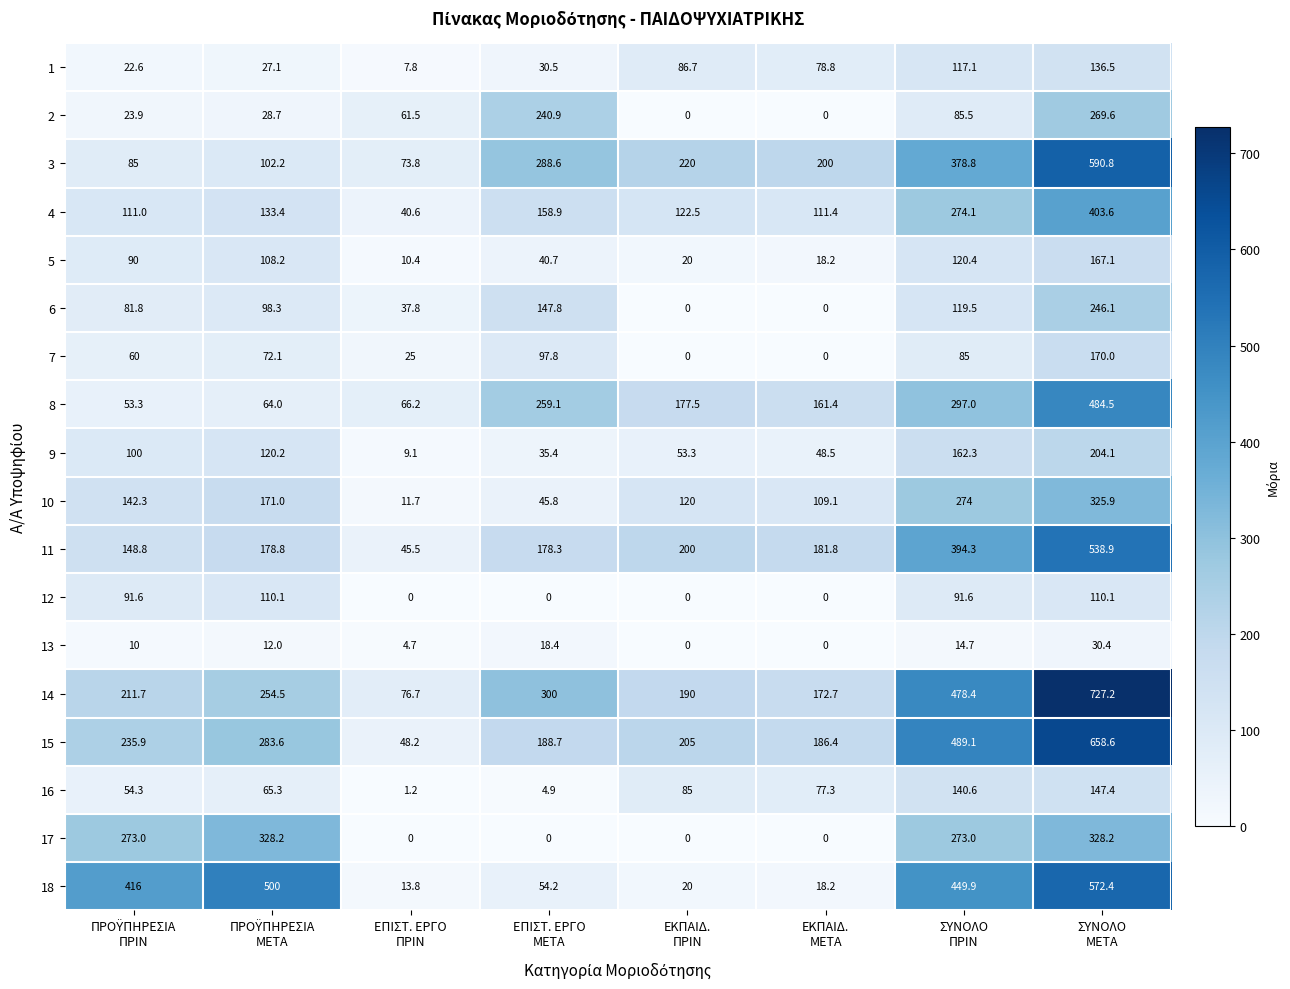

Rank the series by their maximum value, from lowest to highest.

13, 12, 1, 16, 5, 7, 9, 6, 2, 10, 17, 4, 8, 11, 18, 3, 15, 14